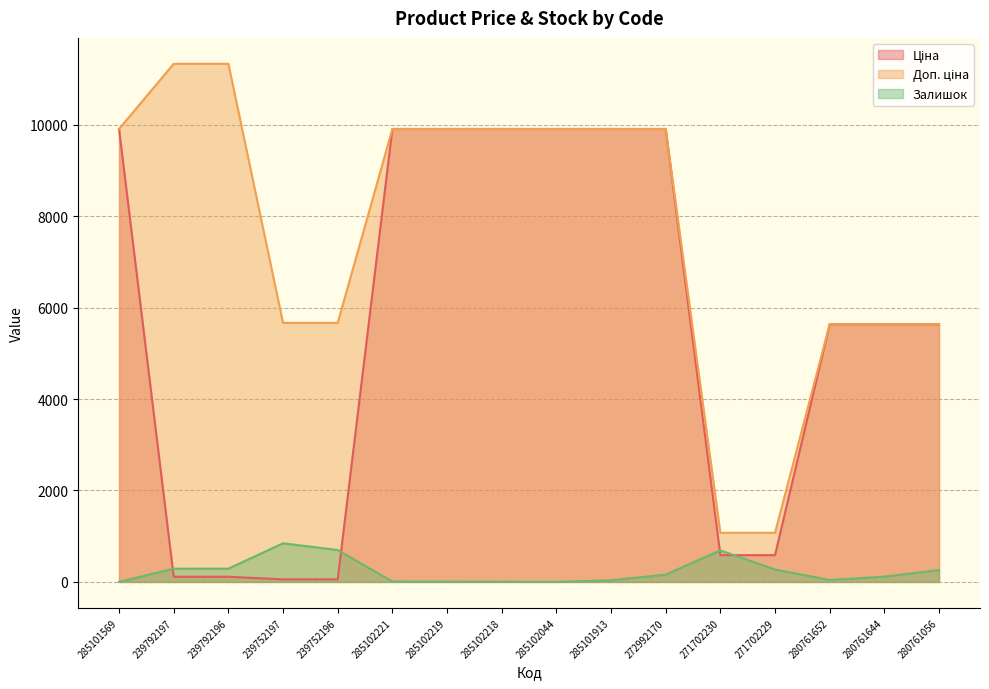

How many data points does each series have?

16